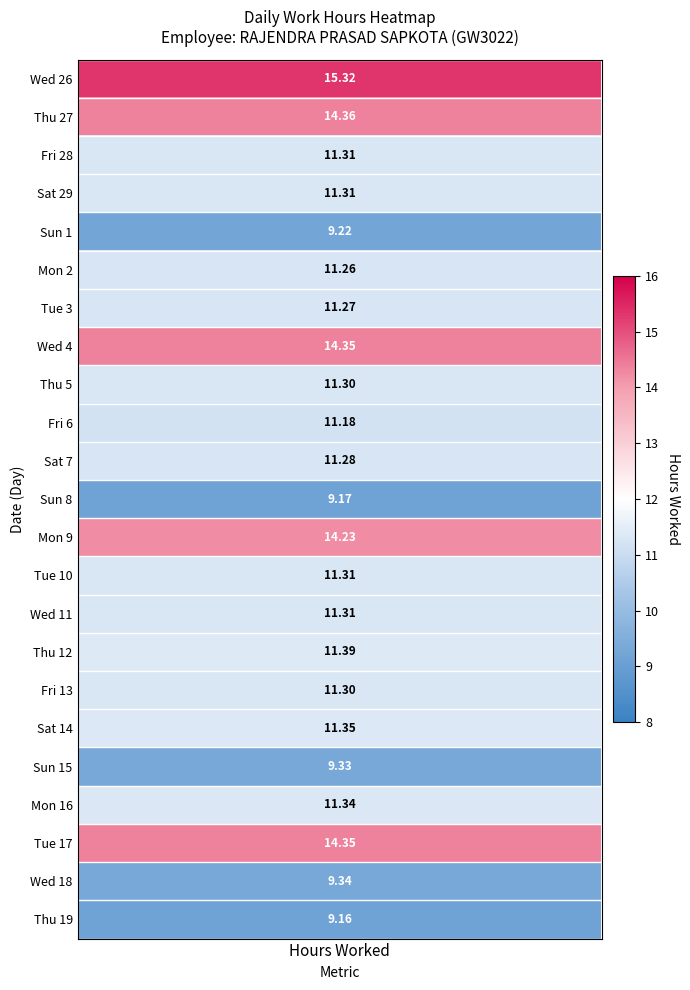

The Tue 3 series shows 5.4 at 1. True or false?

False